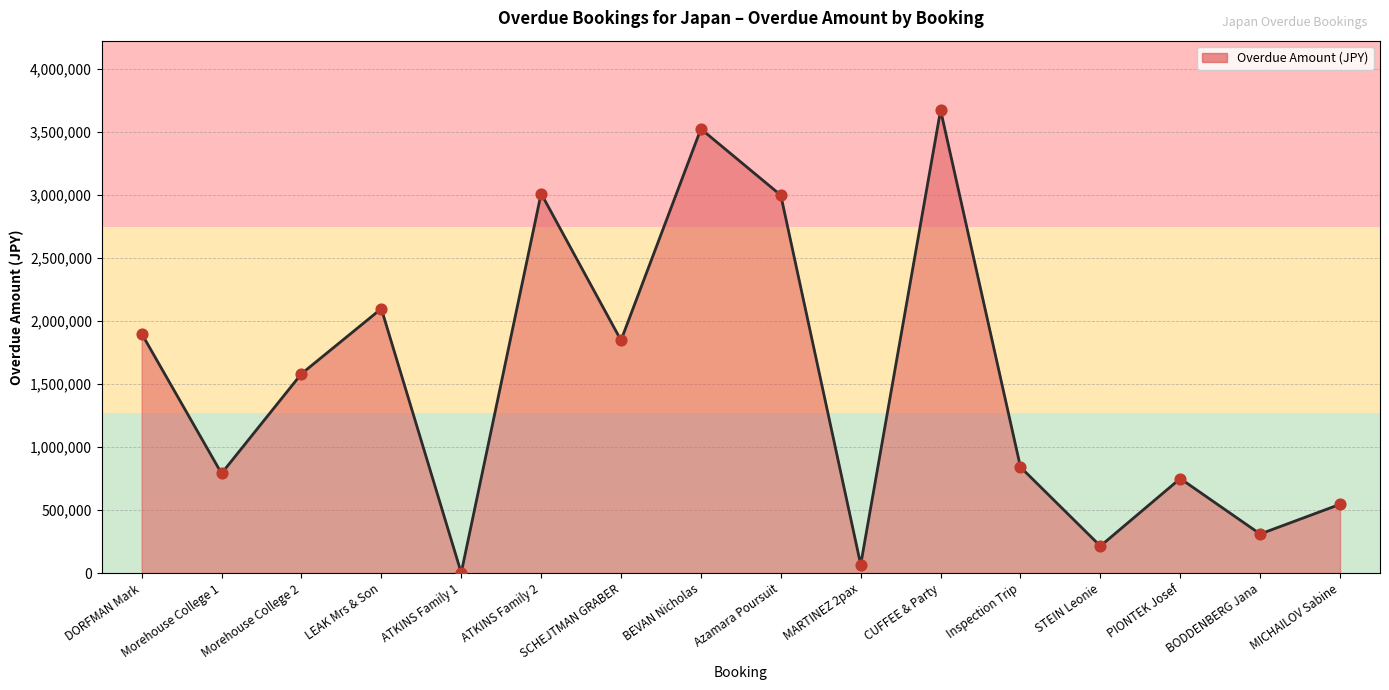

What is the ratio of the value at CUFFEE & Party to the value at Inspection Trip?

4.4